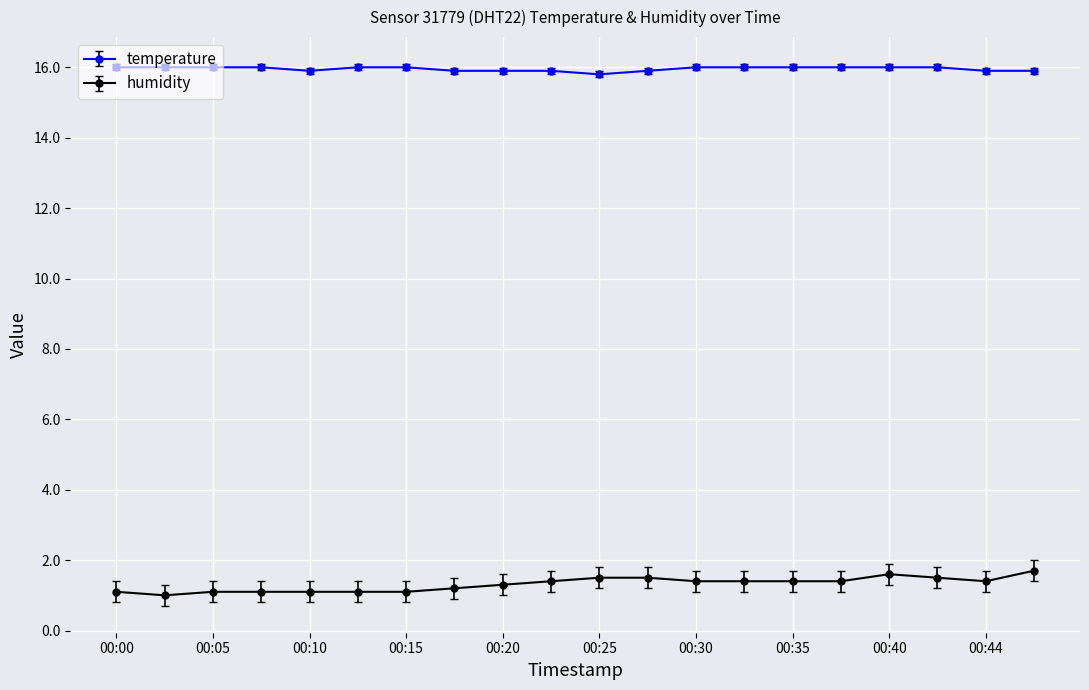

List the series in order of their overall mean, highest first.

temperature, humidity